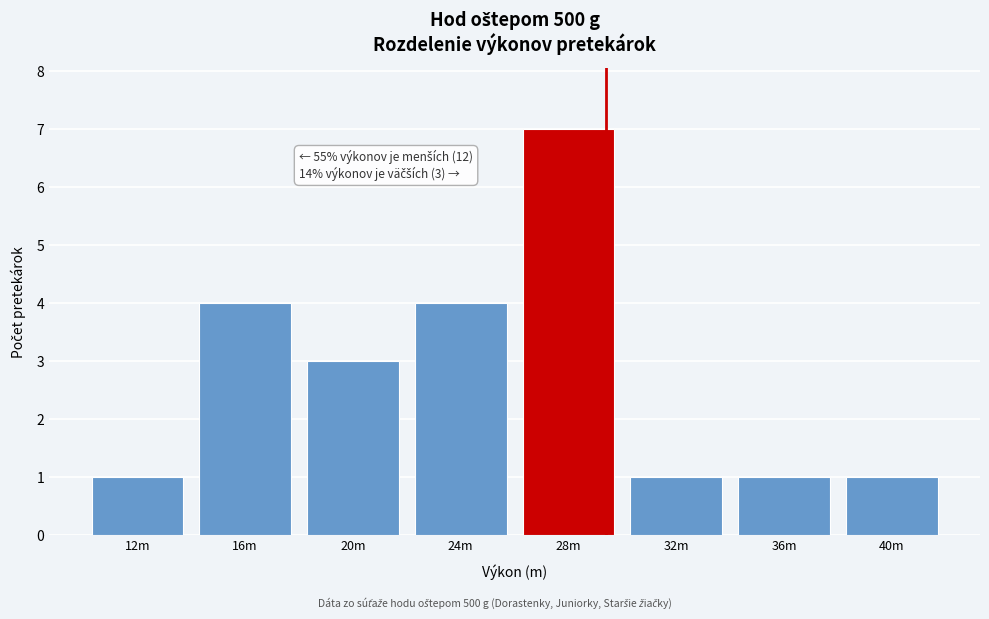

Reading left to right, transcribe all the data shown in this chart.

1	4	3	4	7	1	1	1